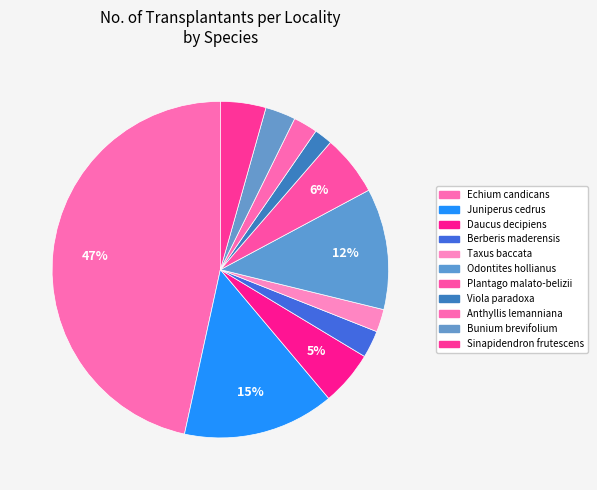

How much of the chart is everything except Taxus baccata?

97.7%